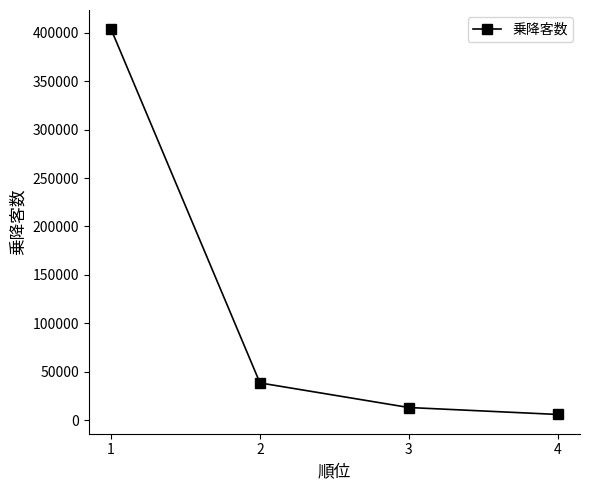

How many categories are shown in the chart?

4